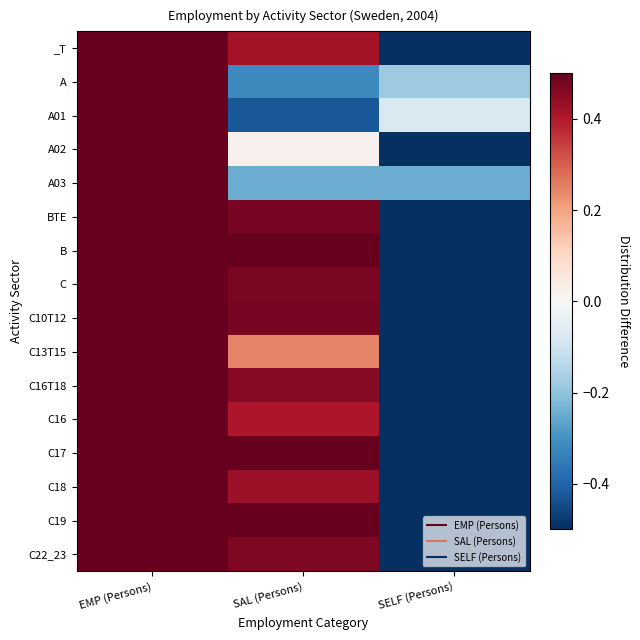

What is the difference between the highest and lowest values at SELF (Persons)?

0.9